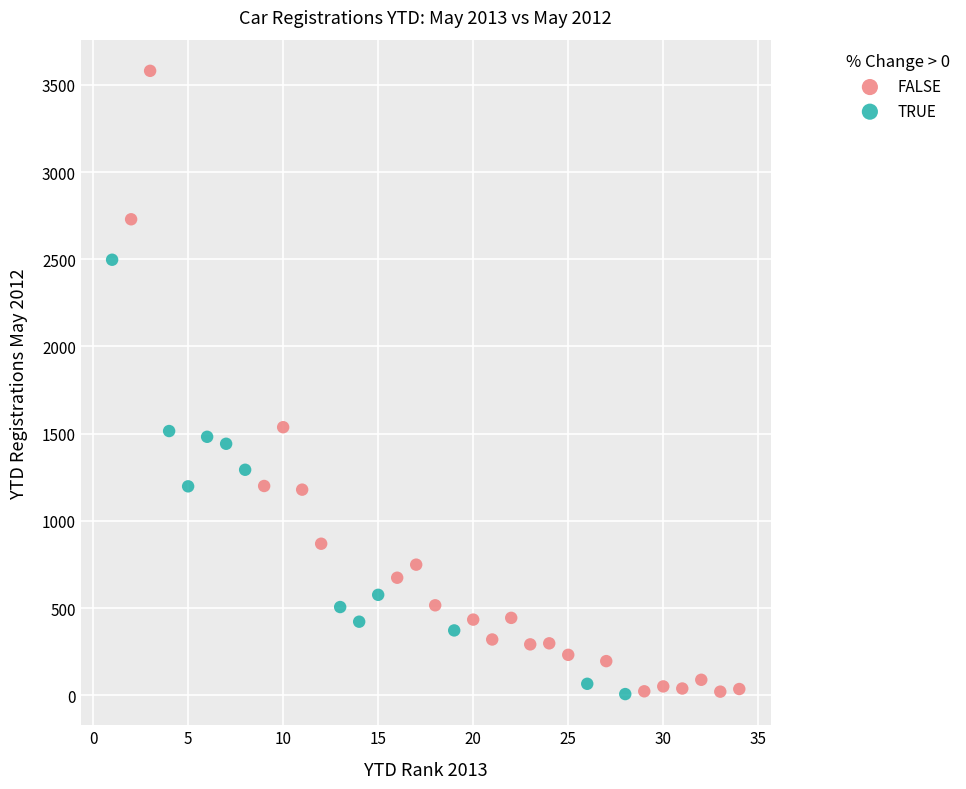

Which series contains the highest Y value?

FALSE